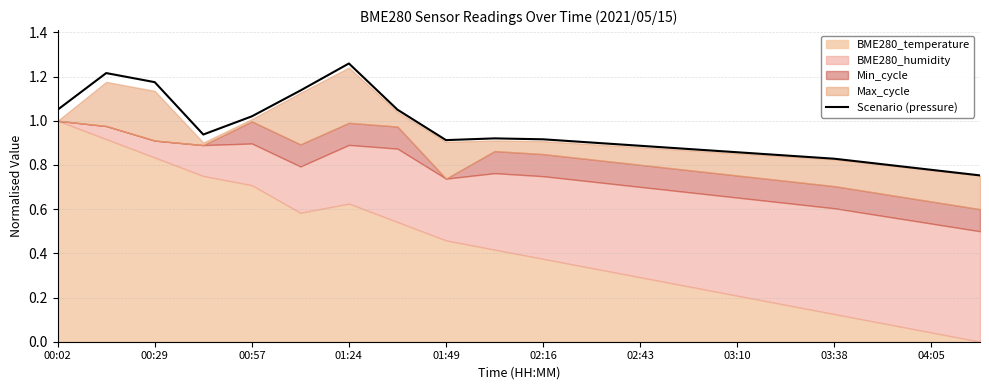

Where is Scenario (pressure) nearest to the value 1?

00:57